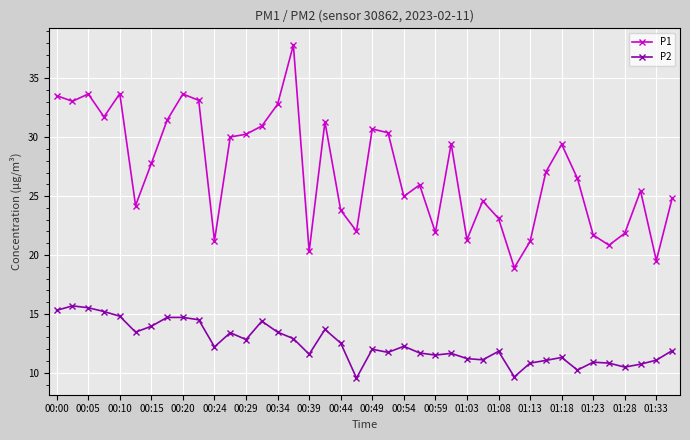

True or false: P1 and P2 intersect in this chart.

False